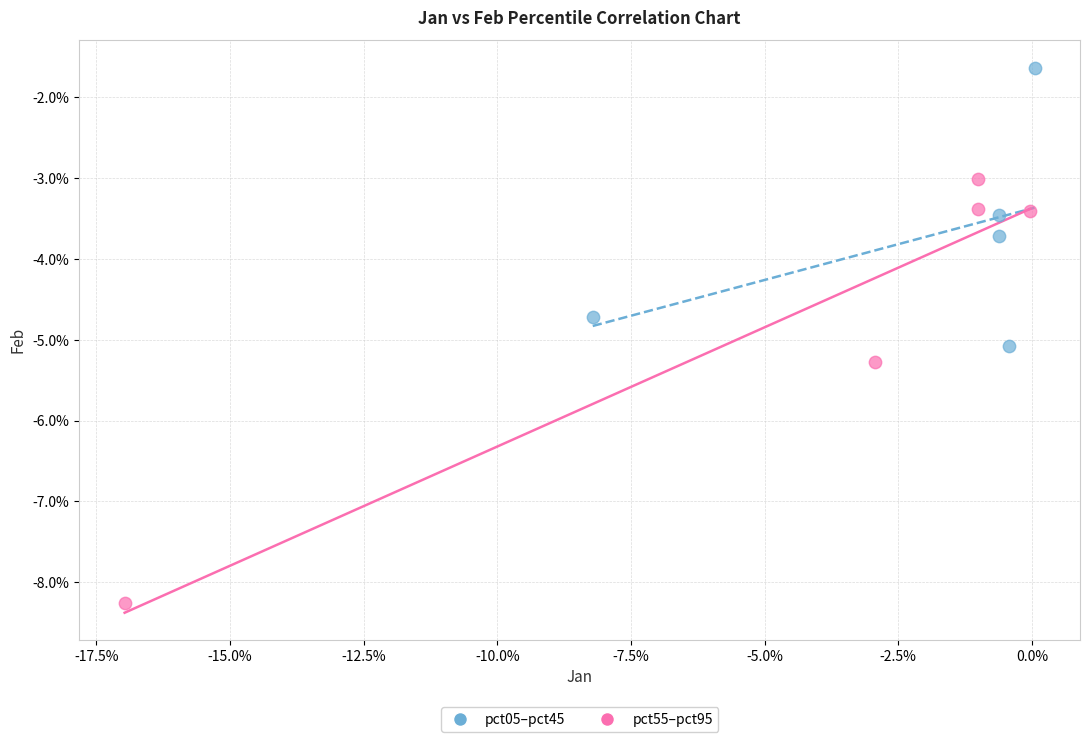

Which series reaches the minimum Y coordinate?

pct55–pct95